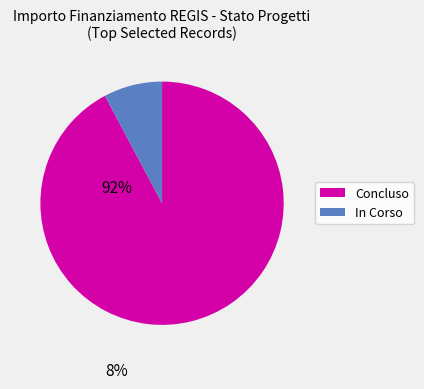

Is there any slice that represents more than half of the pie?

Yes